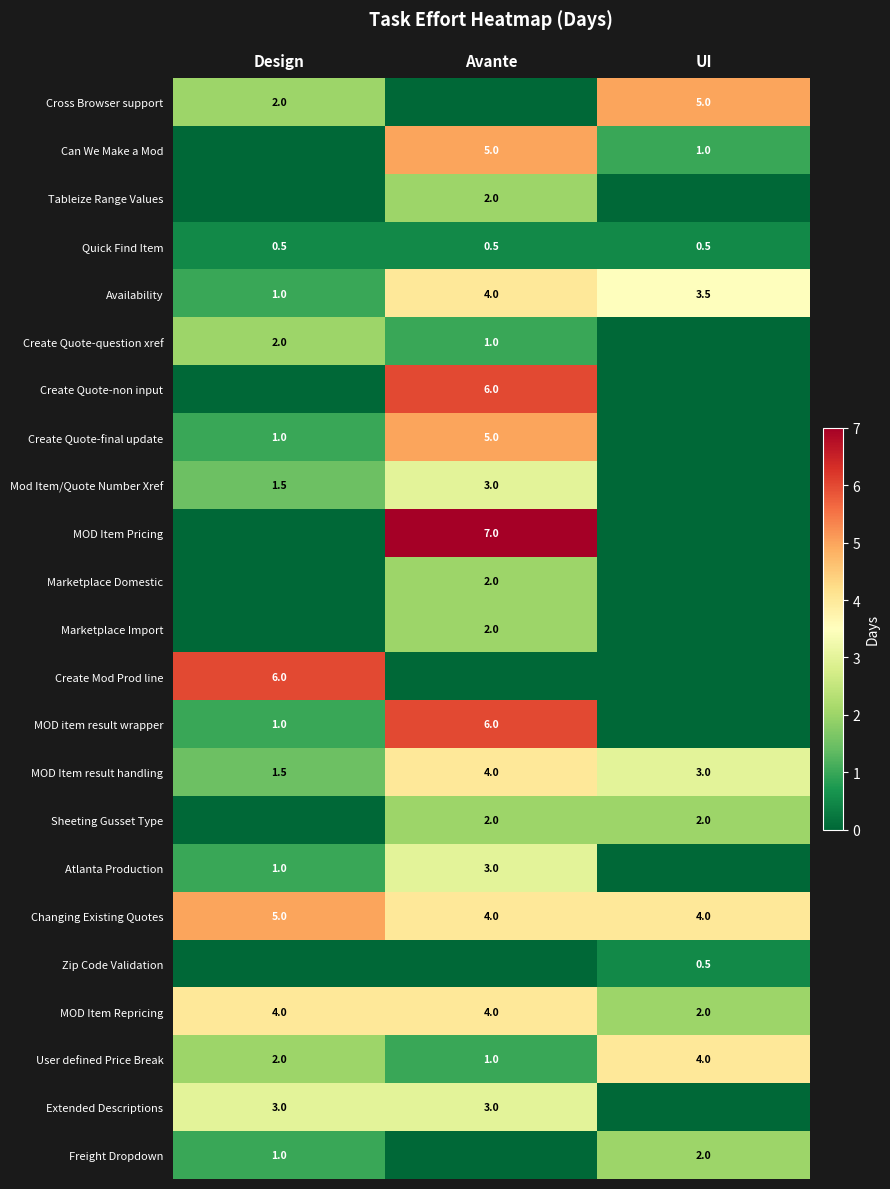

What is the spread (max minus min) of values at Avante?

7.0